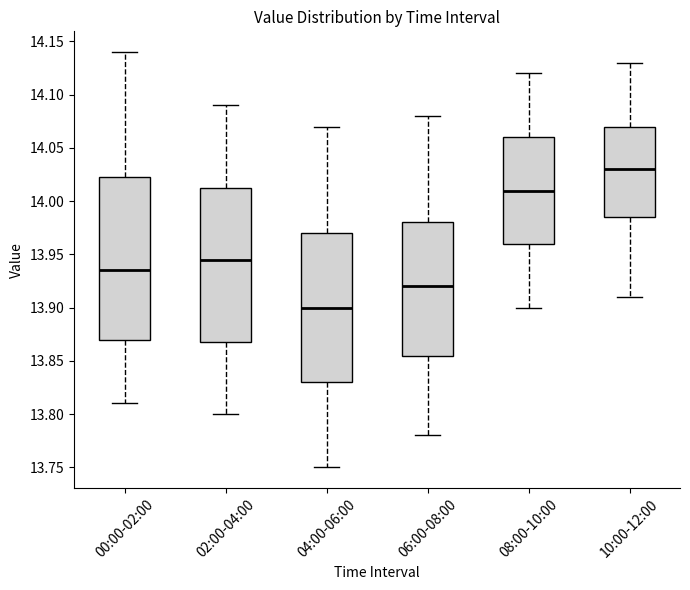

Where is the lower edge of the box for 02:00-04:00 on the y-axis? The values are not printed on the chart, so give them approximately, as read against the axis.

13.870